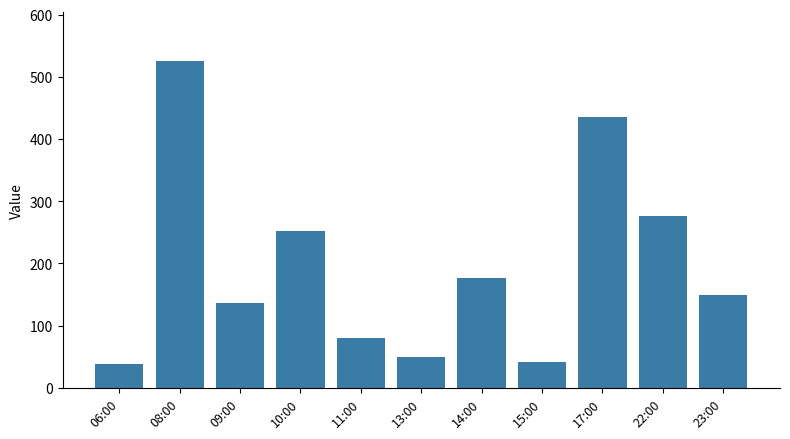

What is the value of the 11th bar from the left?

150